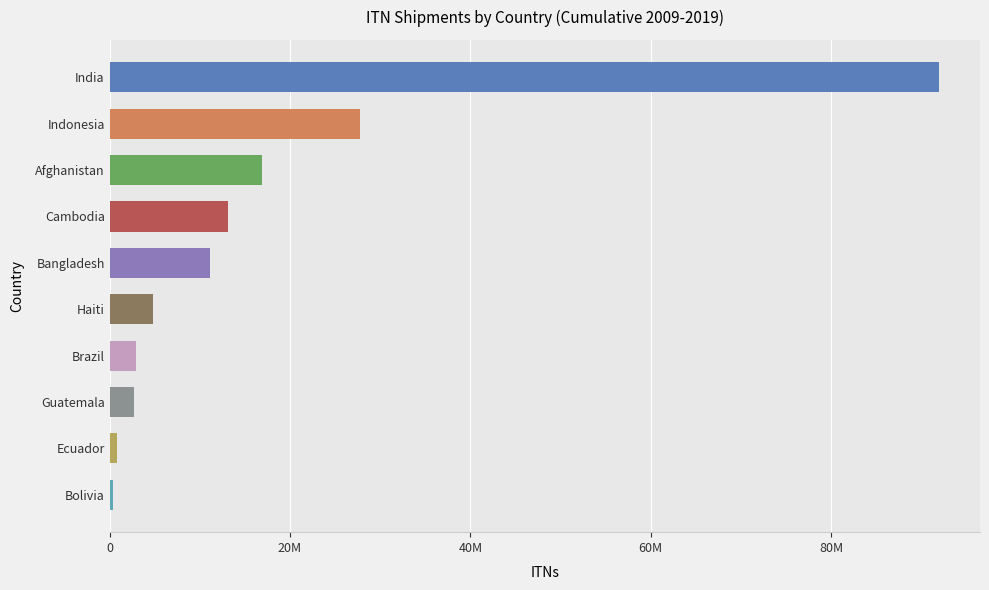

What is the difference between the maximum and minimum values?

91494742